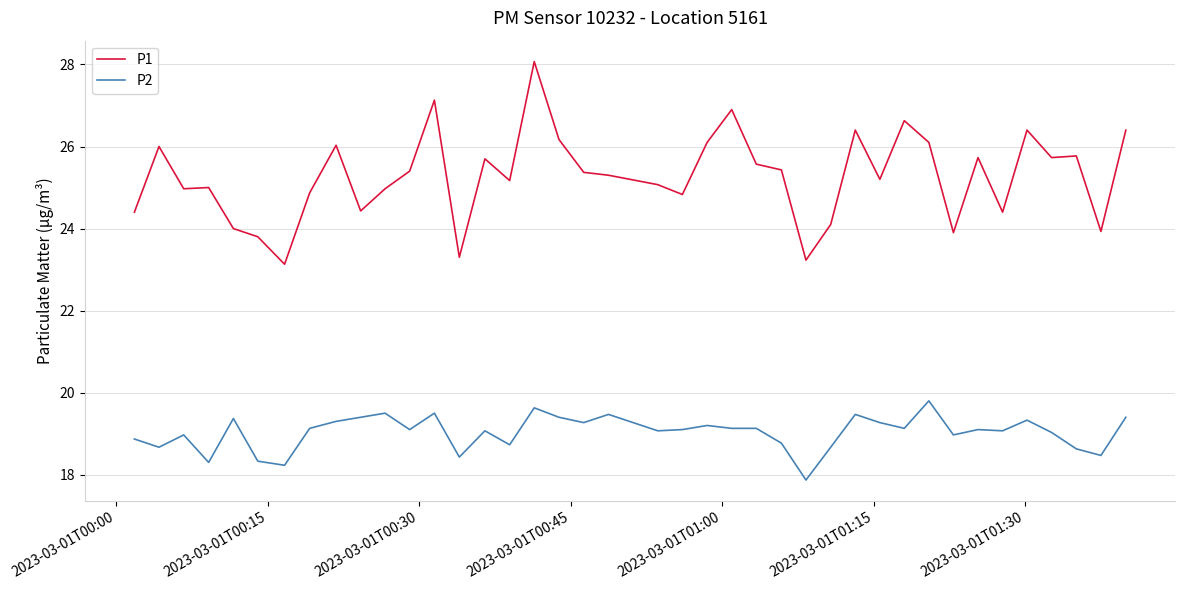

List the series in order of their overall mean, highest first.

P1, P2